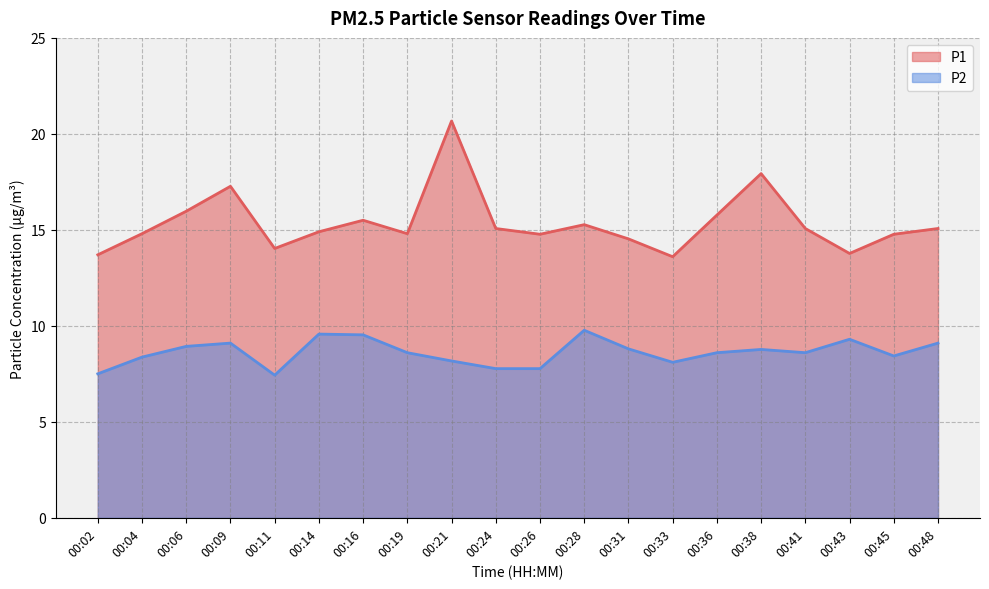

Is the value of P1 at 00:16 greater than the value of P2 at 00:21?

Yes